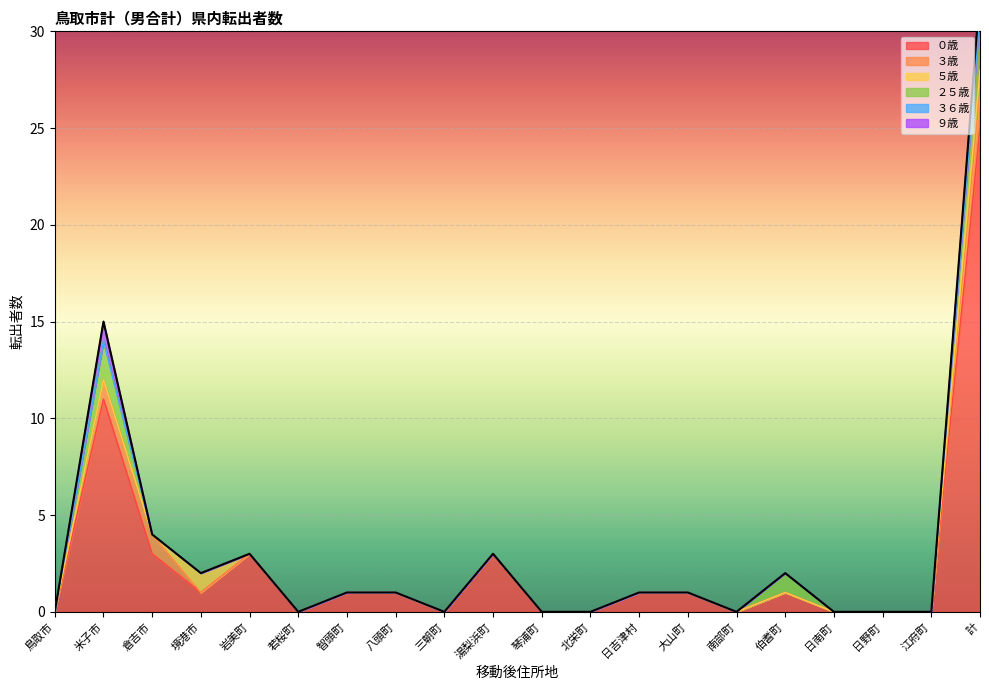

True or false: ０歳 and ３歳 cross at least once.

False